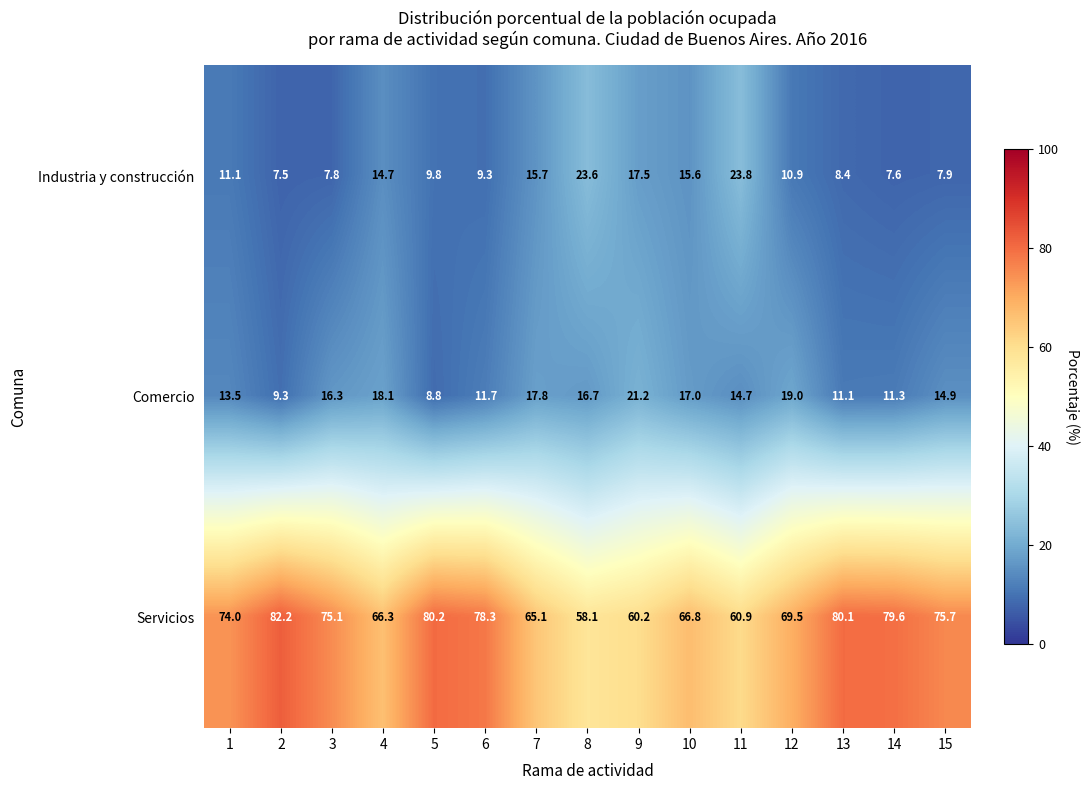

What is the minimum value shown in the chart?

7.5